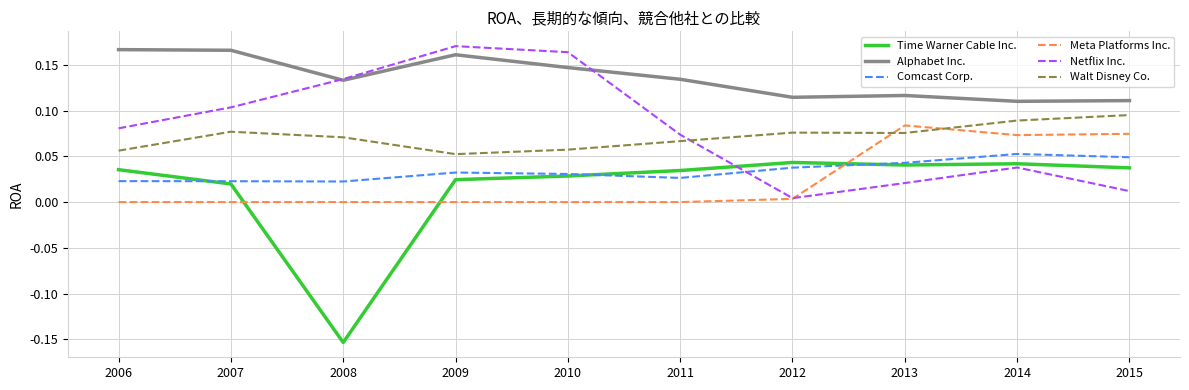

Which series has the largest range (max minus min)?

Time Warner Cable Inc.